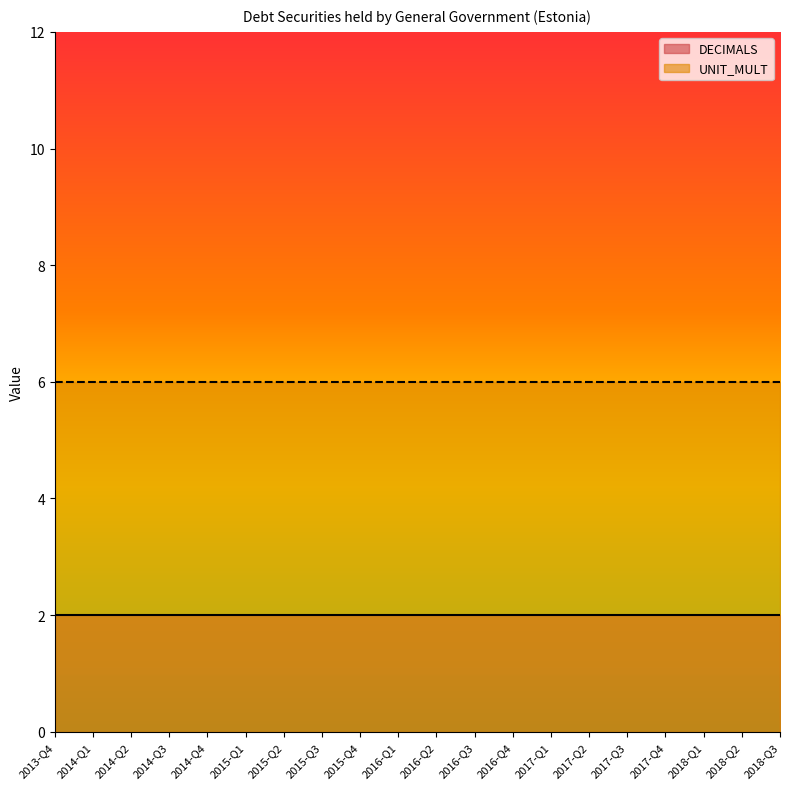

The value of UNIT_MULT at 2017-Q3 is 1. True or false?

False